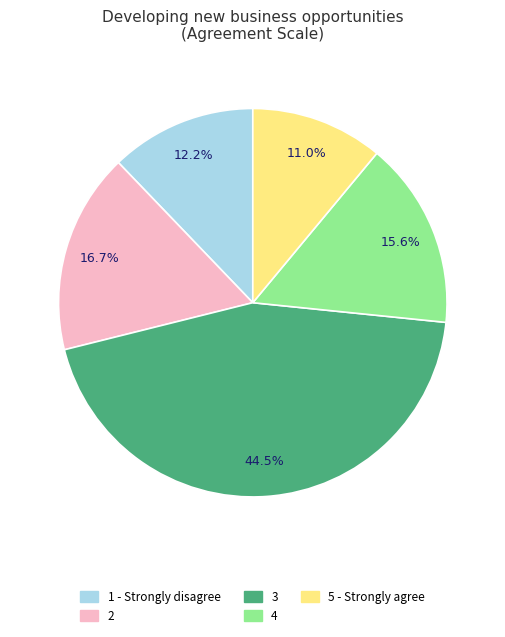

Combined, what portion of the pie is 3 and 5 - Strongly agree?

55.5%